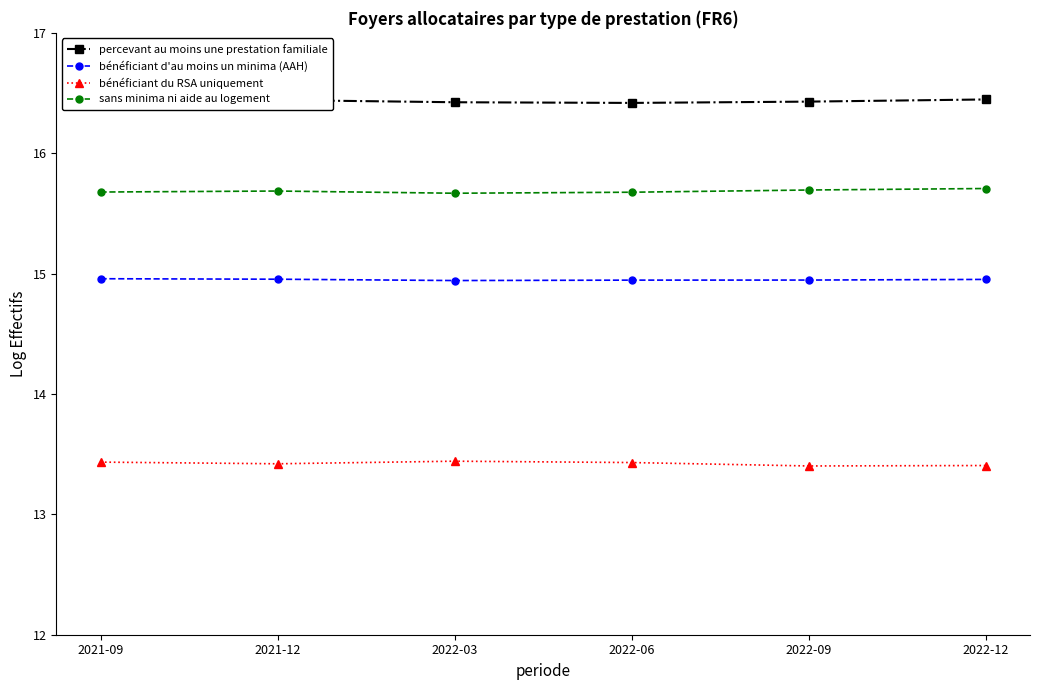

What is the spread (max minus min) of values at 2021-09?

3.0